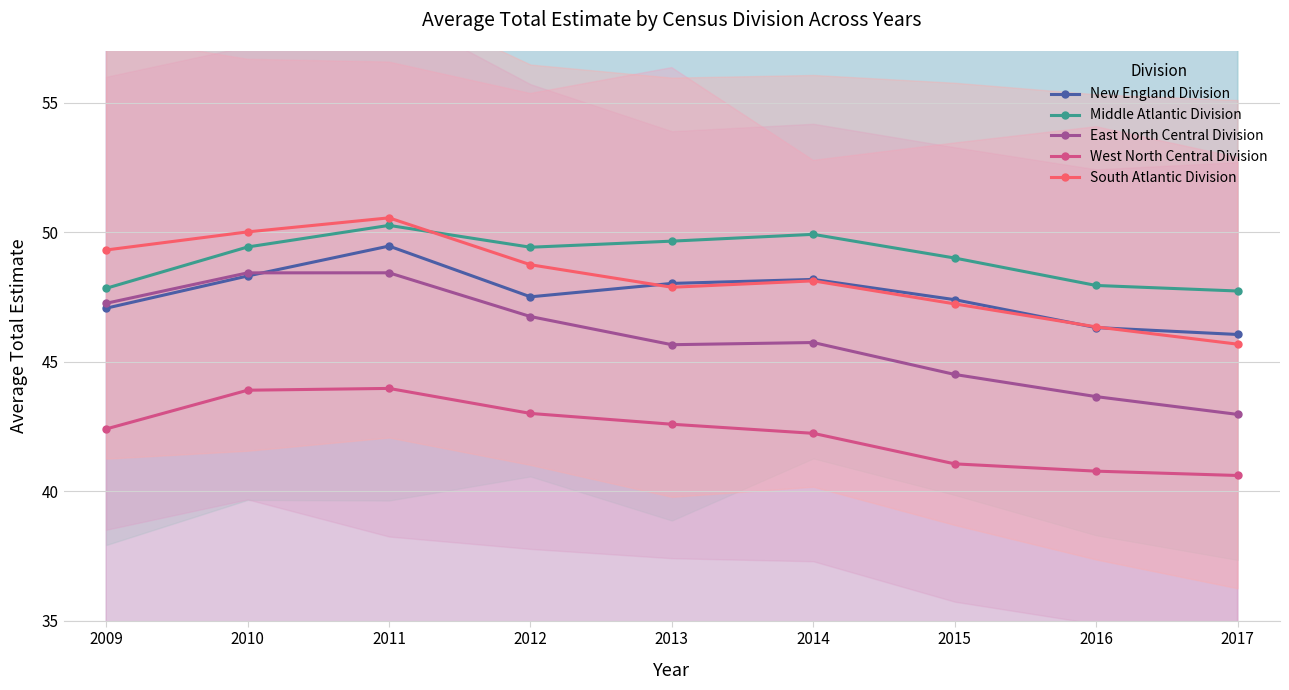

What is the value of the South Atlantic Division point at the 6th from the left?

48.1